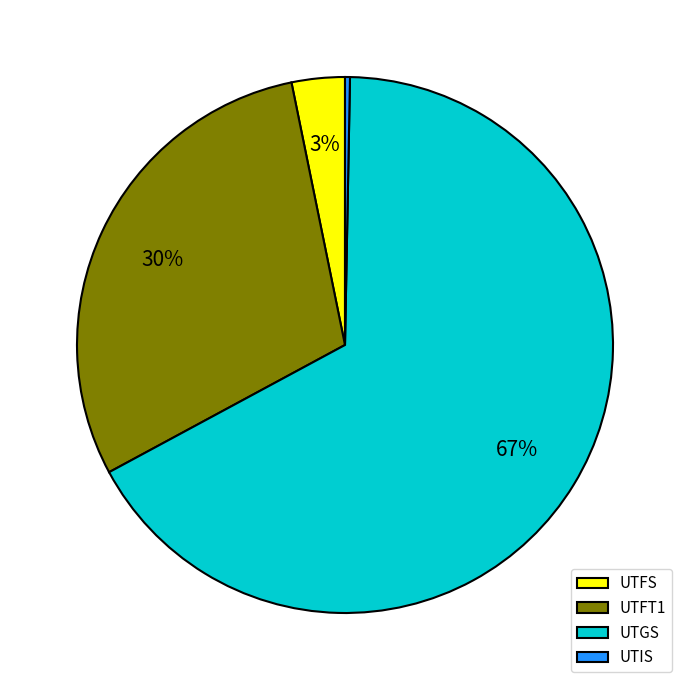

To the nearest percent, what portion does UTFS represent?

3%